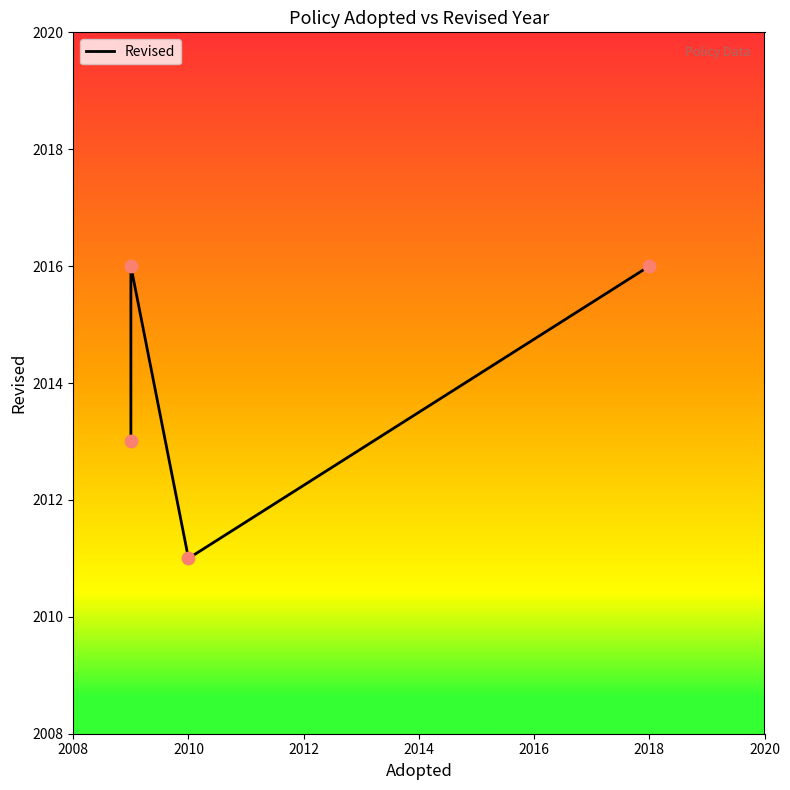

Which has a higher value, 2014 or 2008?

2014